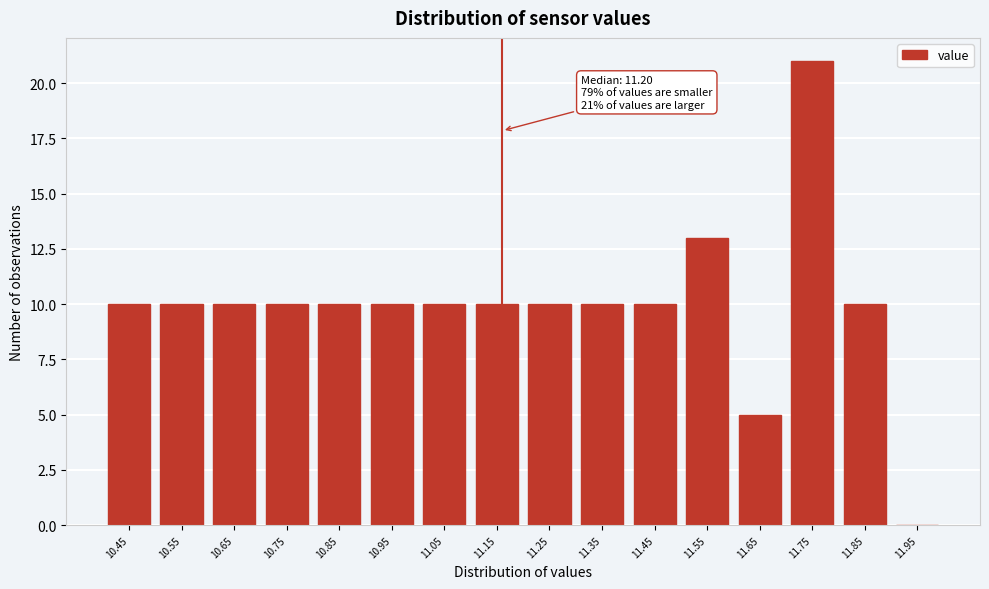

Reading left to right, transcribe all the data shown in this chart.

10.45=10	10.55=10	10.65=10	10.75=10	10.85=10	10.95=10	11.05=10	11.15=10	11.25=10	11.35=10	11.45=10	11.55=13	11.65=5	11.75=21	11.85=10	11.95=0